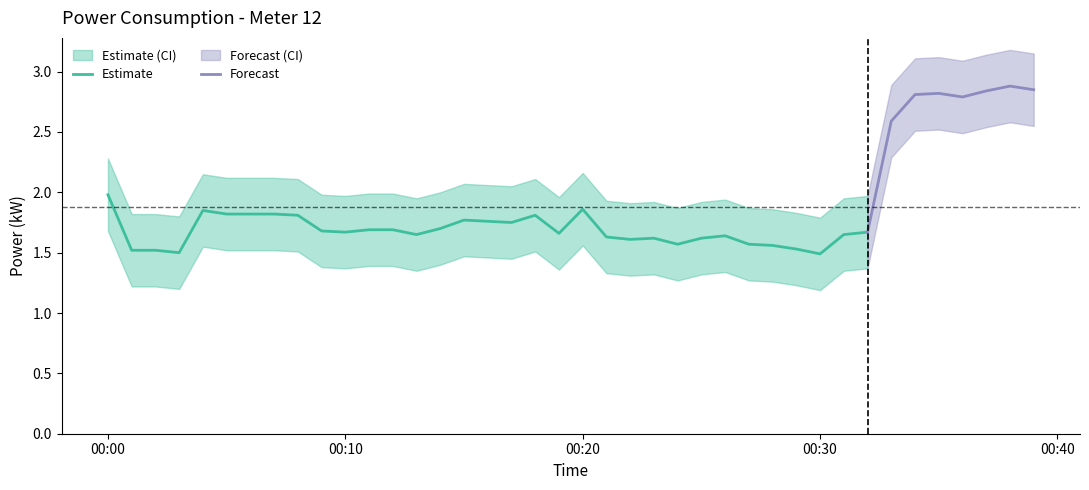

What is the difference between the second highest and second lowest values in the power_upper series?

1.3